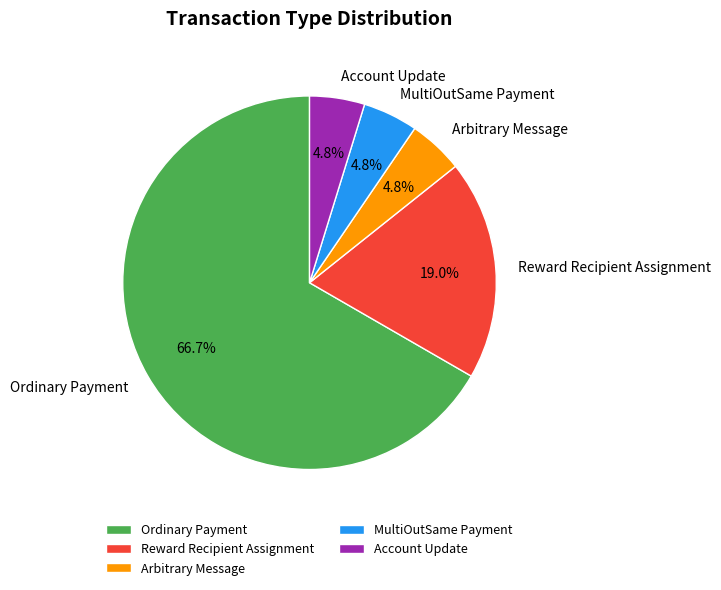

Does Arbitrary Message represent more than half of the total?

No